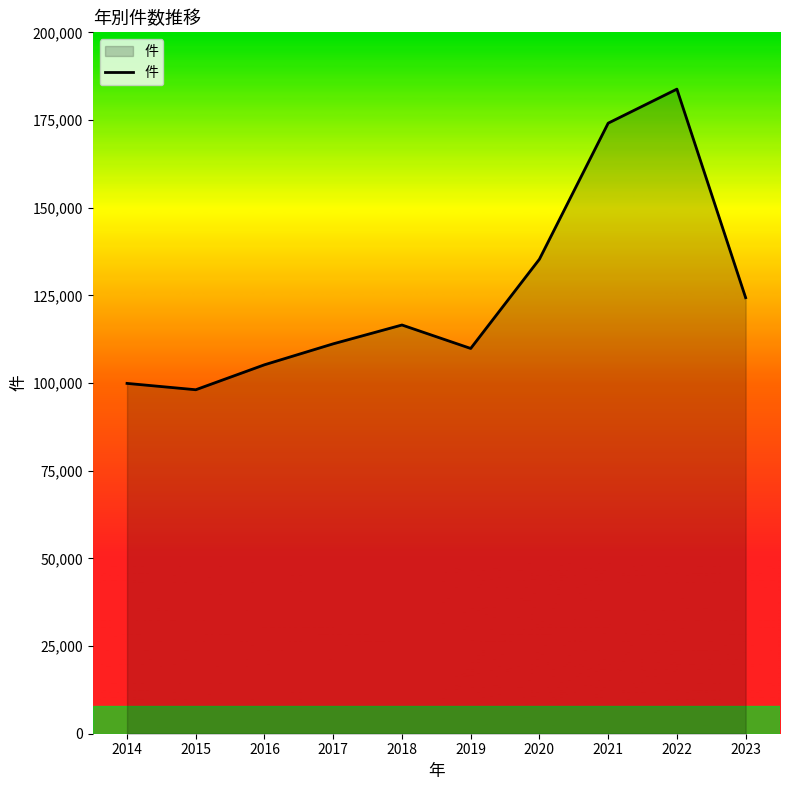

What is the difference between the values at 2020 and 2021?

38785